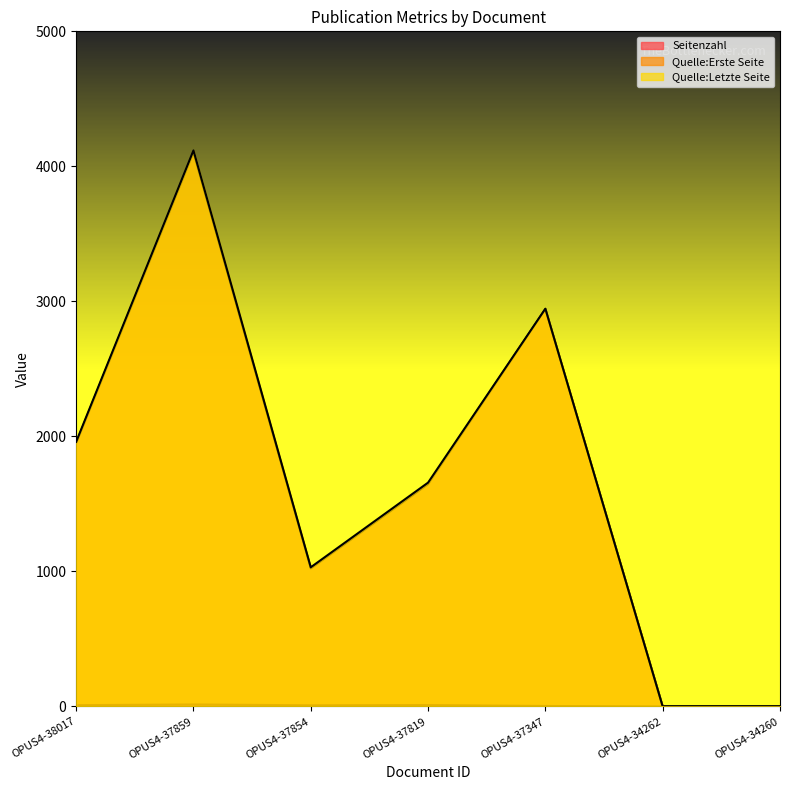

What is the value of the Quelle:Letzte Seite point at the 5th from the left?

2946